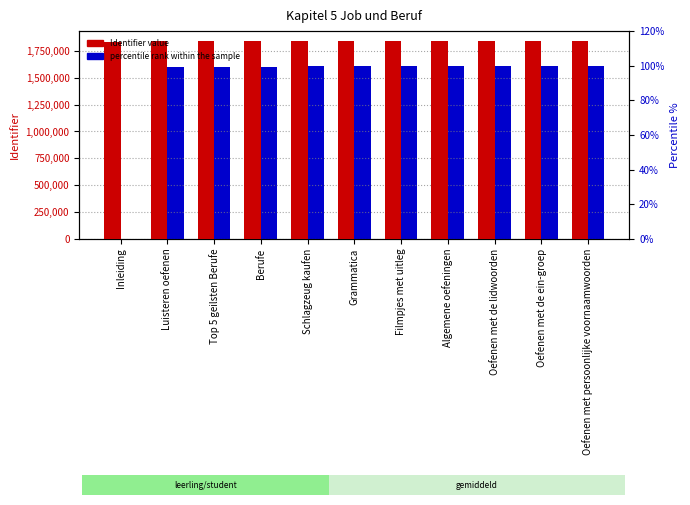

List the labels in order of percentile rank within the sample value, smallest first.

Inleiding, Luisteren oefenen, Top 5 geilsten Berufe, Berufe, Schlagzeug kaufen, Grammatica, Filmpjes met uitleg, Algemene oefeningen, Oefenen met de lidwoorden, Oefenen met de ein-groep, Oefenen met persoonlijke voornaamwoorden